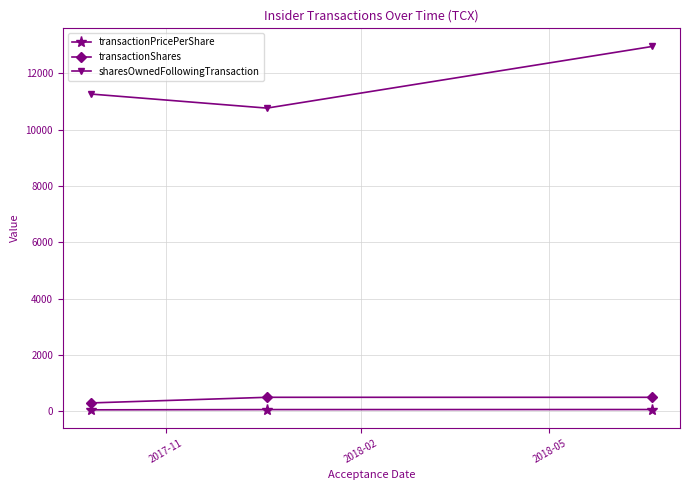

What is the difference between the maximum and minimum values in the transactionShares series?

200.0